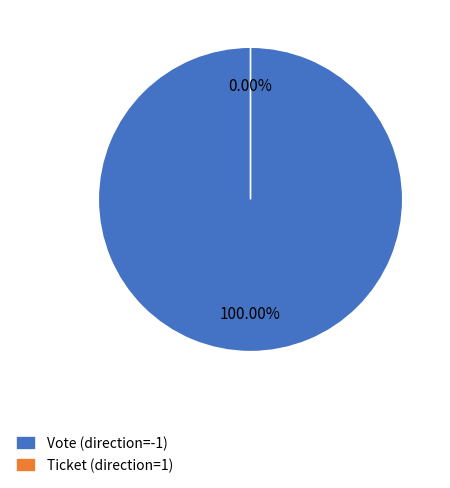

How many segments does this pie chart have?

2